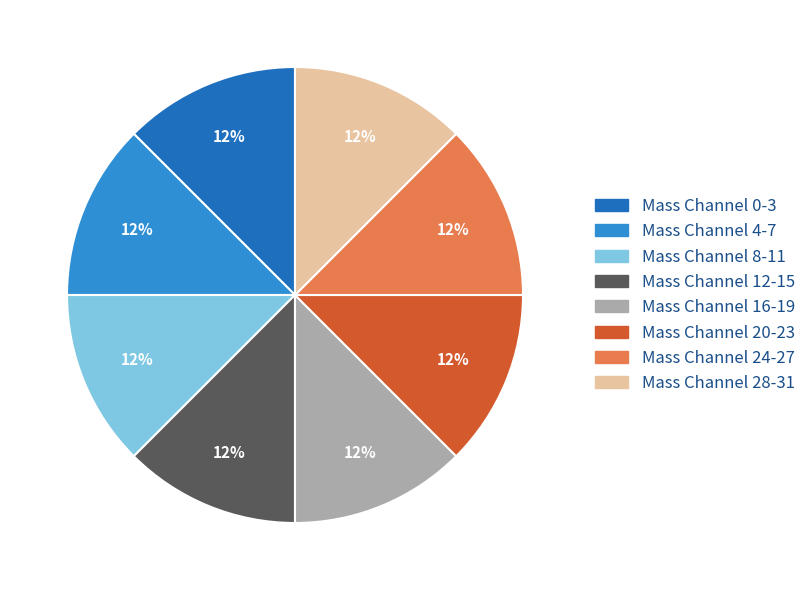

How many slices are in this pie chart?

8